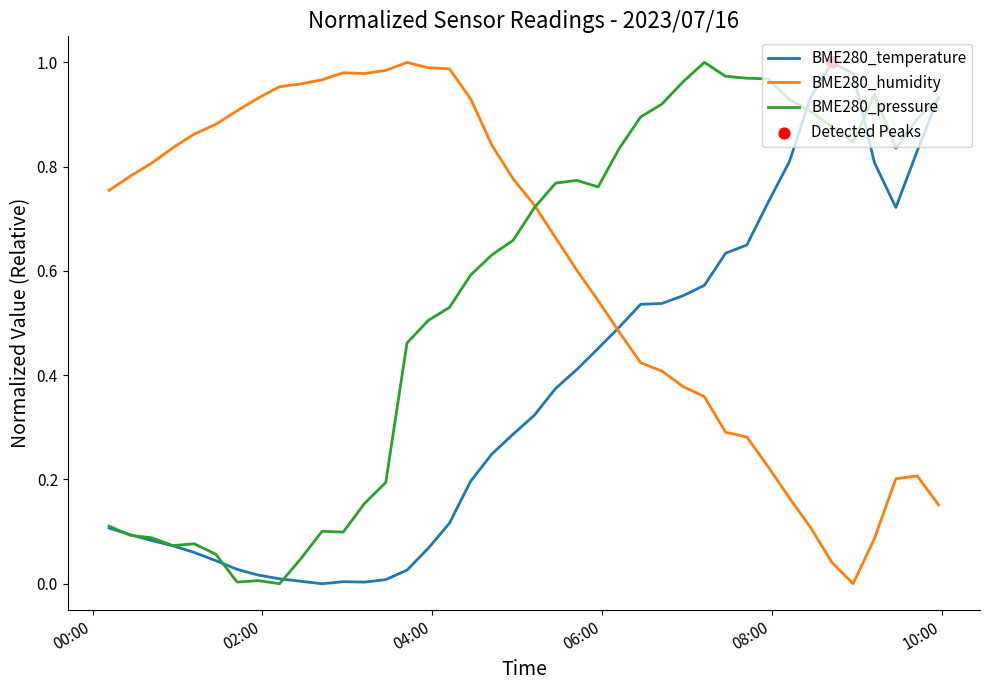

Which series has the largest total across all categories?

BME280_humidity